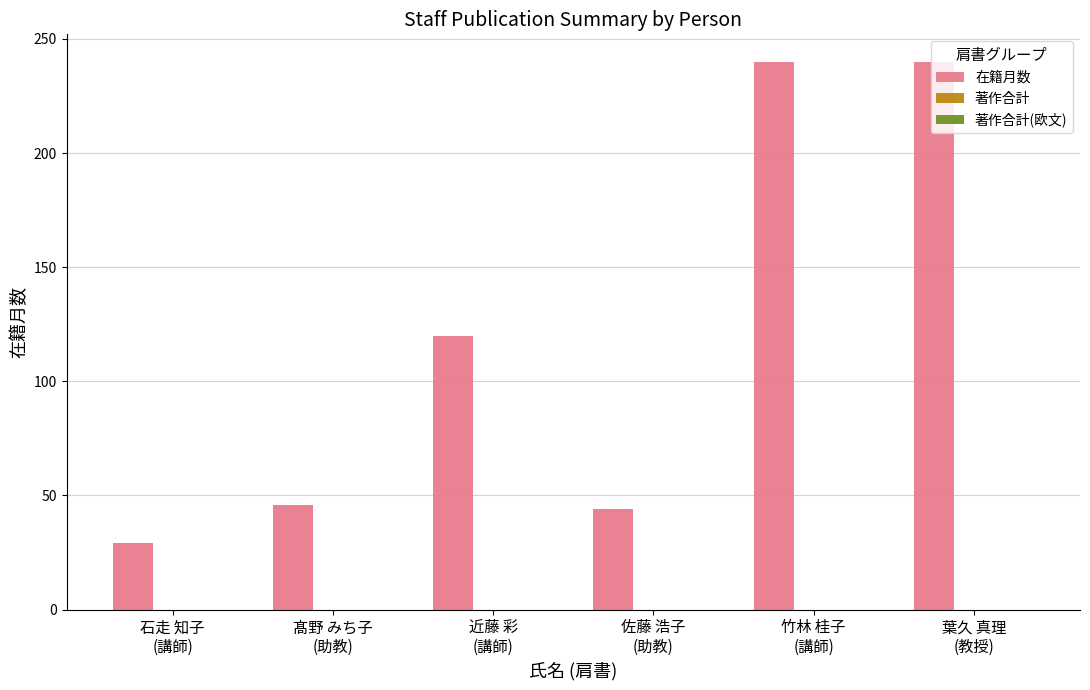

How many series are shown in this chart?

1